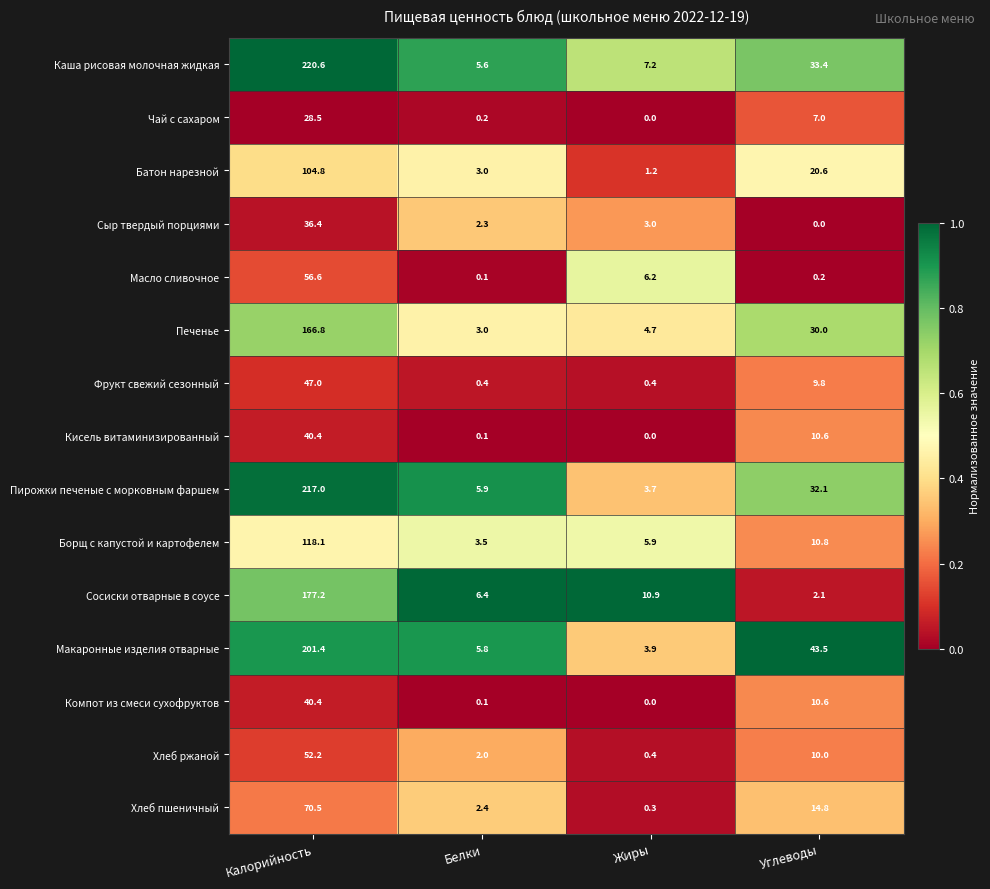

What is the sum of the Борщ с капустой и картофелем values at Белки and Углеводы?

14.3